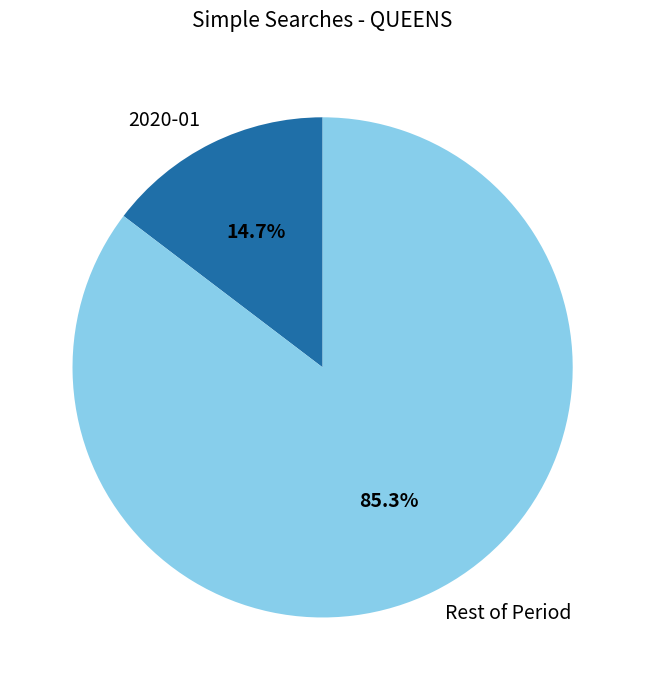

Which slice is the smallest?

2020-01